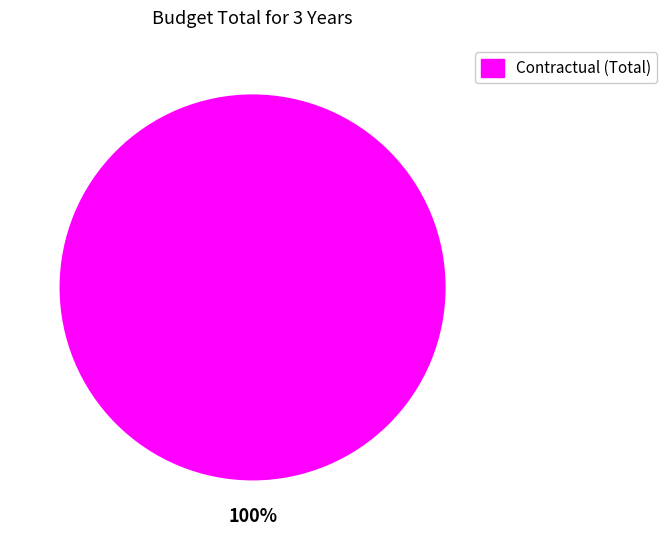

Is there a majority slice in this chart?

Yes